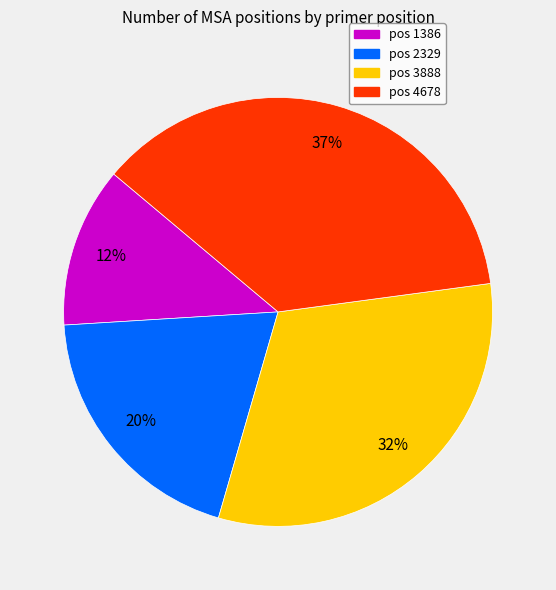

Is it true that pos 2329 is 20% of the pie?

True